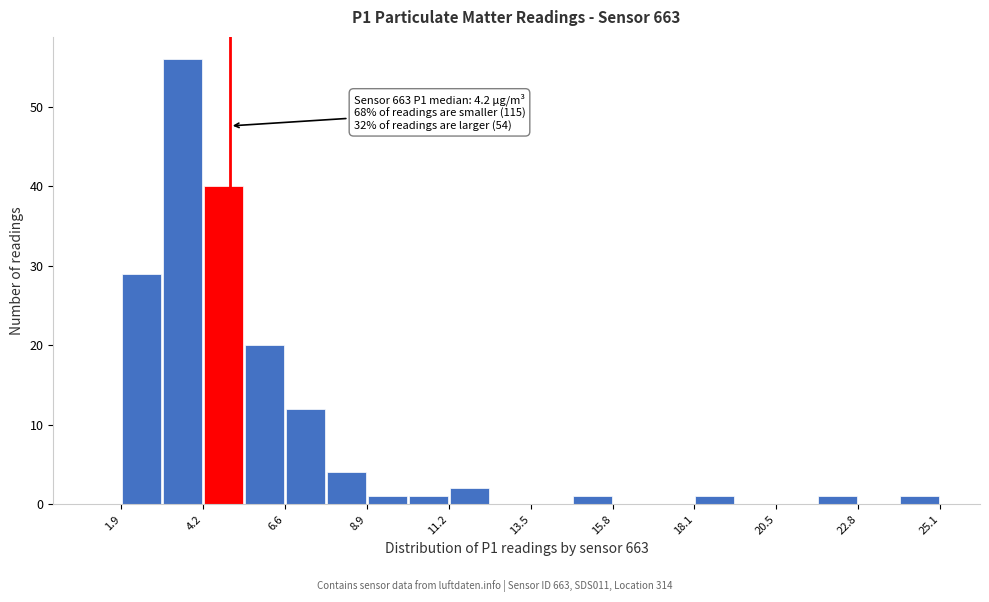

Around what value on the x-axis is the tallest bar? Give the approximate position of its centre, as read against the axis.

3.5